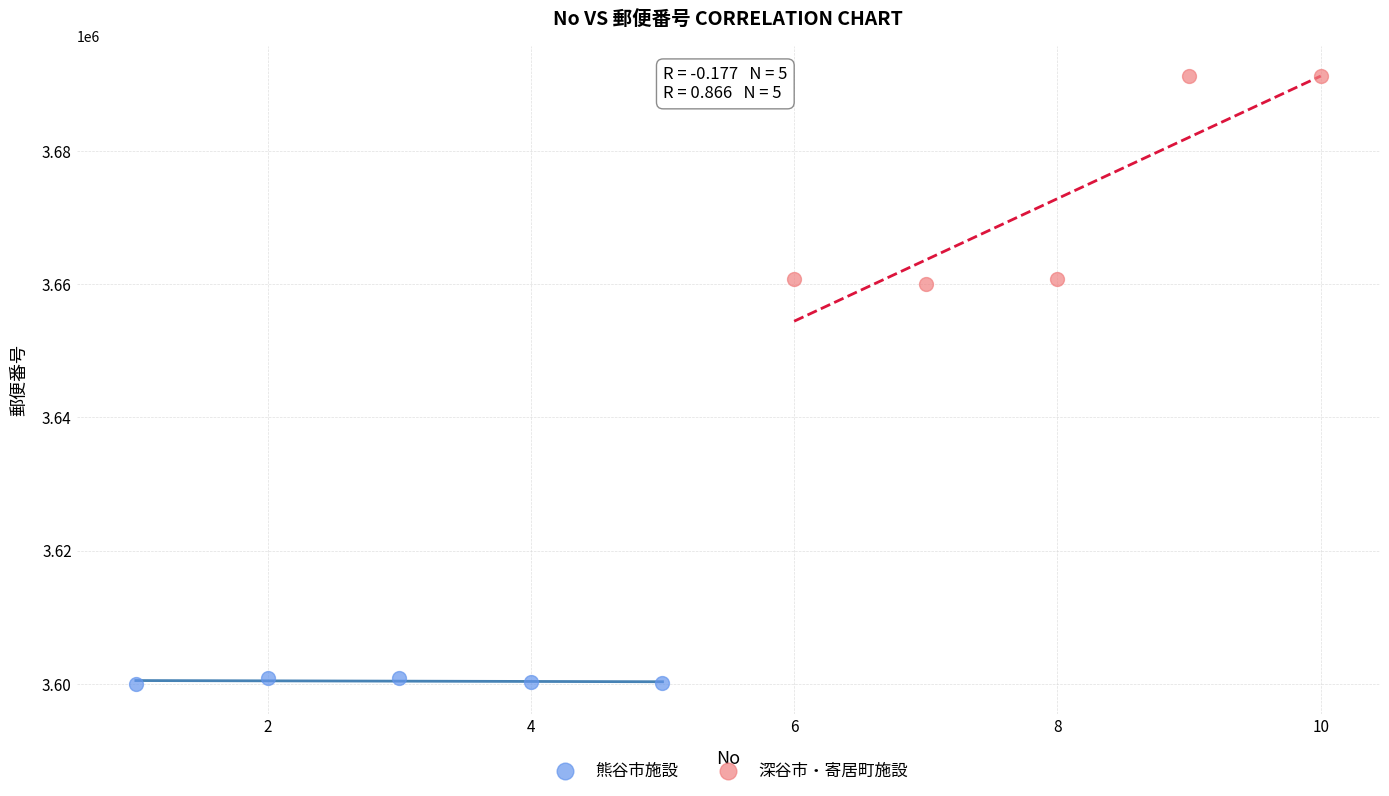

Which series contains the highest Y value?

深谷市・寄居町施設